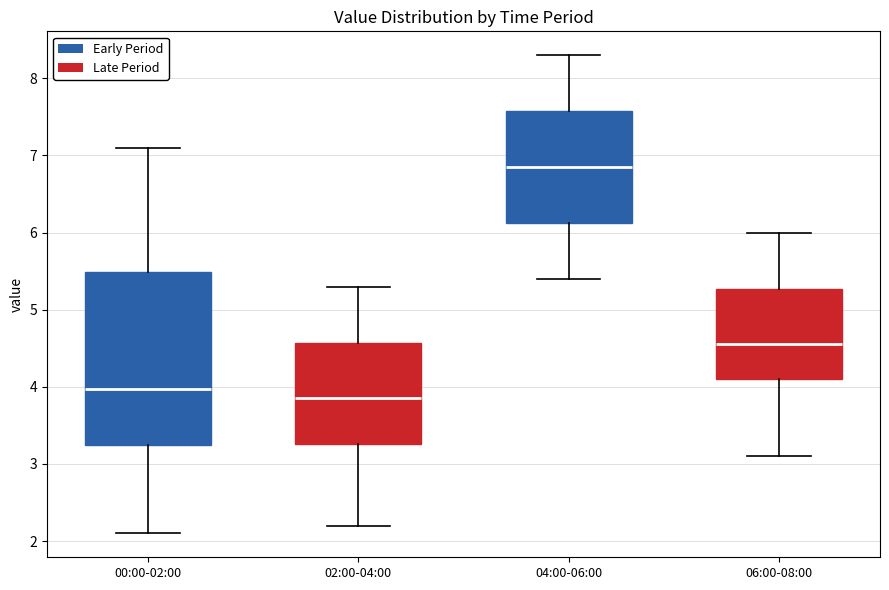

Reading left to right, read every box against the y-axis: the position of its median line, the range the box covers, and the ends of its whiskers. The values are not printed on the chart, so give them approximately, as read against the axis.

00:00-02:00: median 4.0, box 3.2 to 5.5, whiskers 2.1 to 7.1
02:00-04:00: median 3.9, box 3.3 to 4.6, whiskers 2.2 to 5.3
04:00-06:00: median 6.9, box 6.1 to 7.6, whiskers 5.4 to 8.3
06:00-08:00: median 4.6, box 4.1 to 5.3, whiskers 3.1 to 6.0